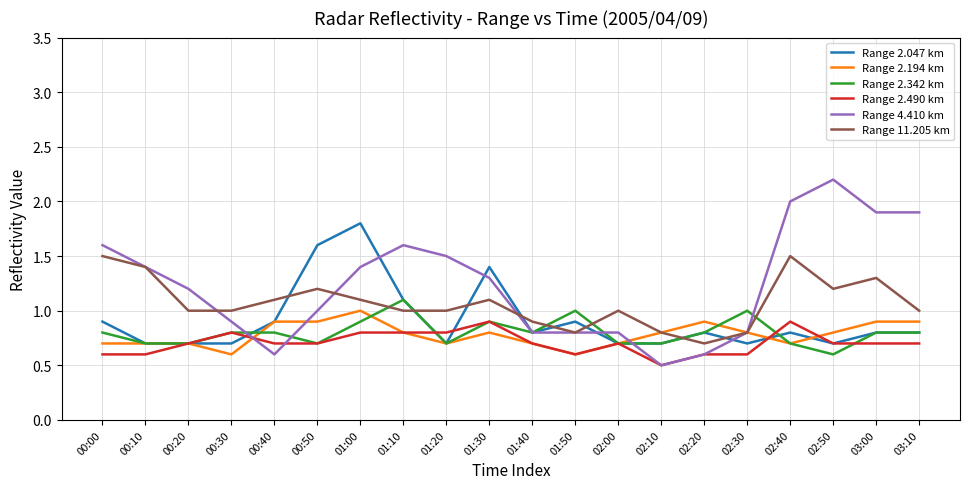

What is the greatest value displayed?

2.2